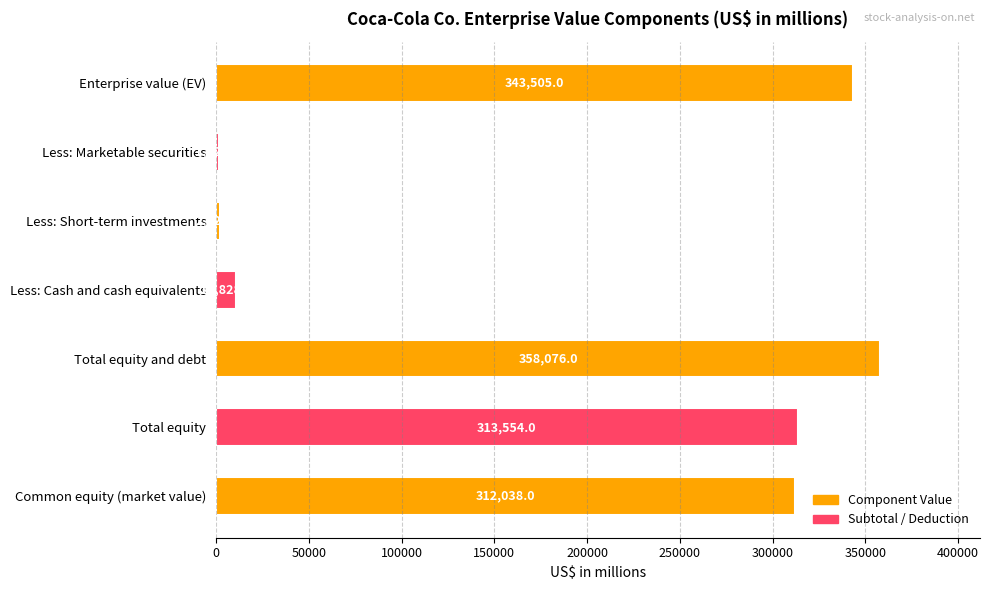

Approximately how many times larger is the value at Total equity compared to Total equity and debt?

0.9